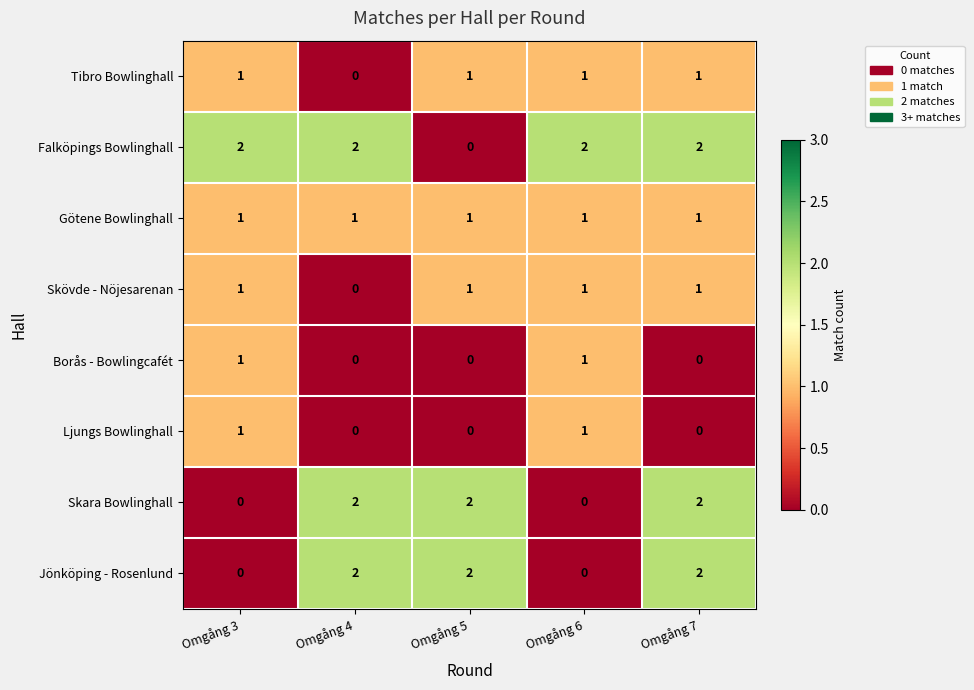

Count the number of categories in the chart.

5